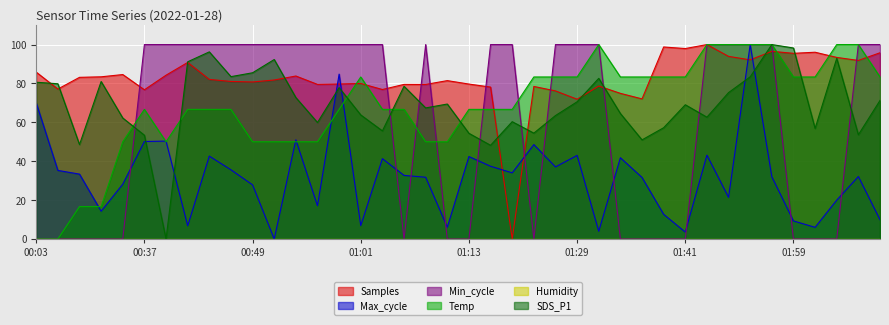

What is the sum of all Max_cycle values?

1276.3